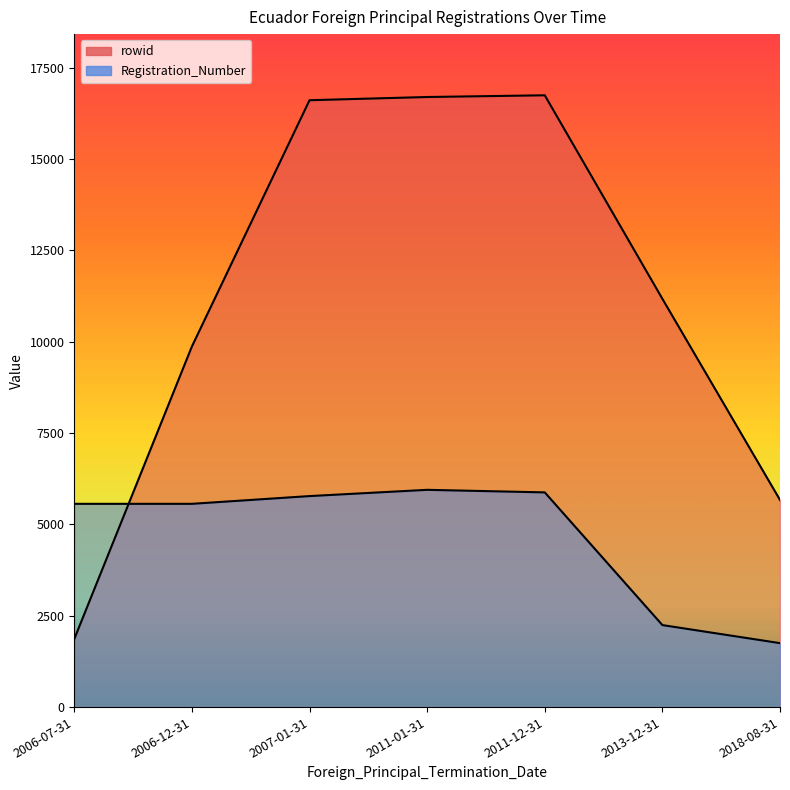

At which category does Registration_Number reach its first local peak?

2011-01-31